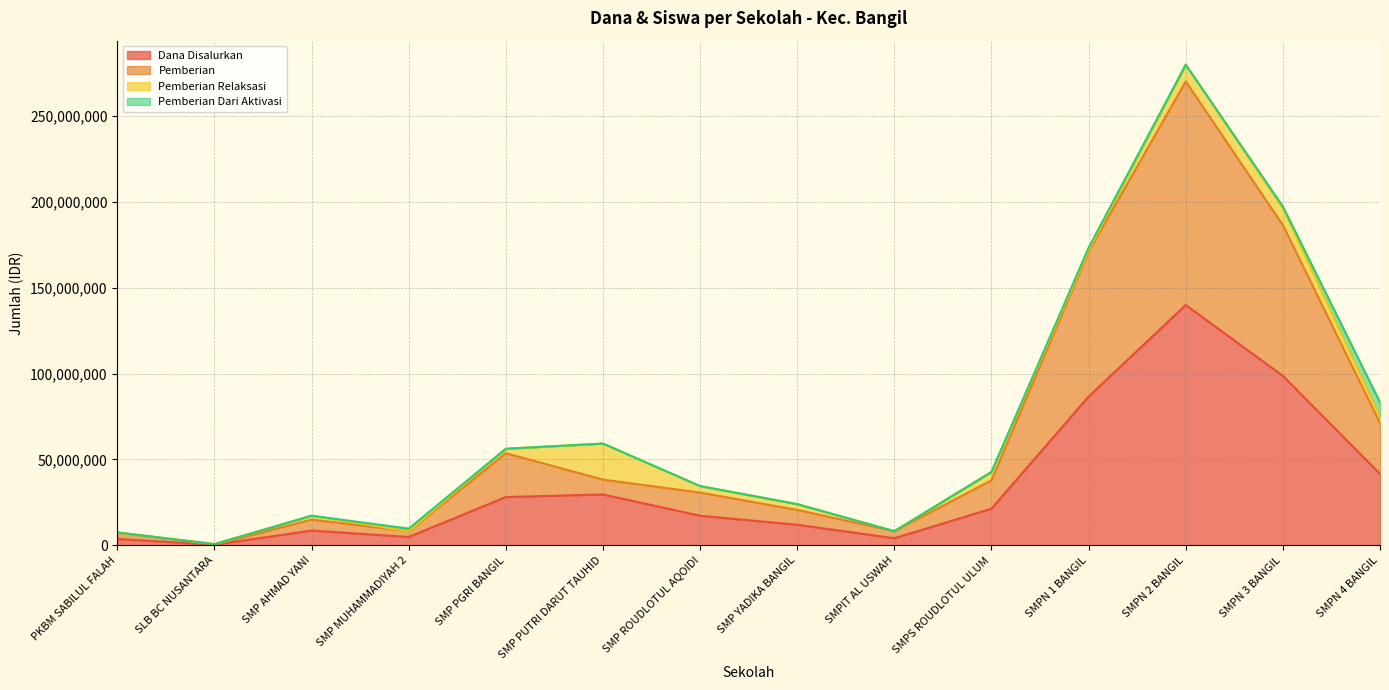

What are all the series names shown in the legend?

Dana Disalurkan, Pemberian, Pemberian Relaksasi, Pemberian Dari Aktivasi